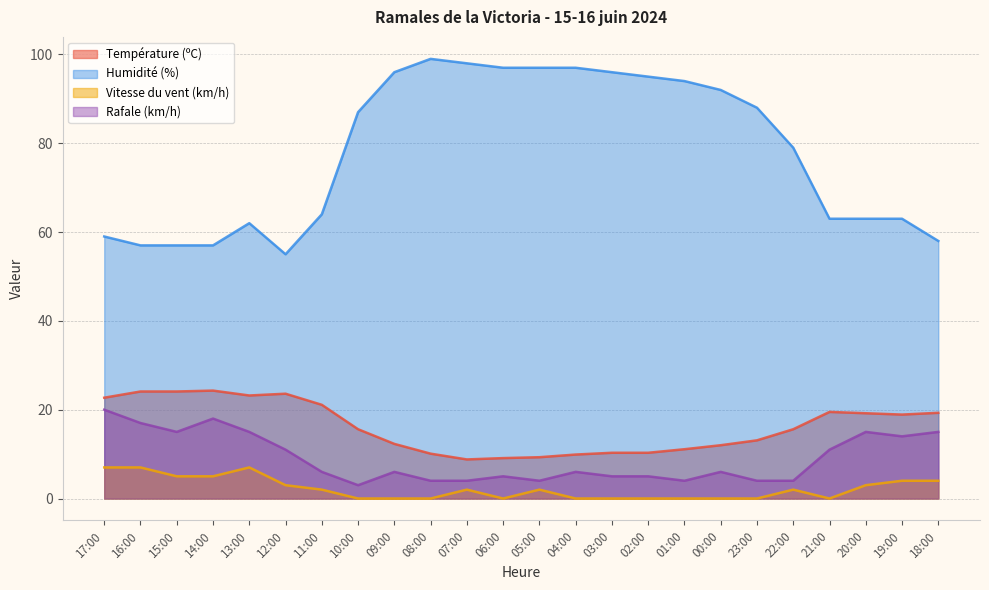

True or false: Température (ºC) and Humidité (%) cross at least once.

False